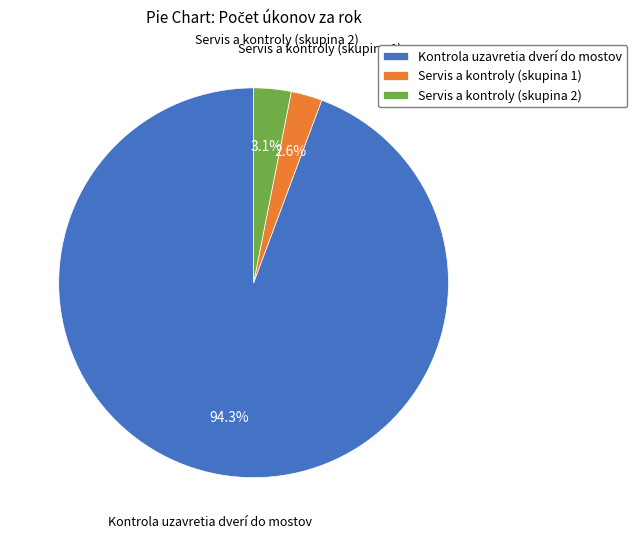

What is the majority slice?

Kontrola uzavretia dverí do mostov